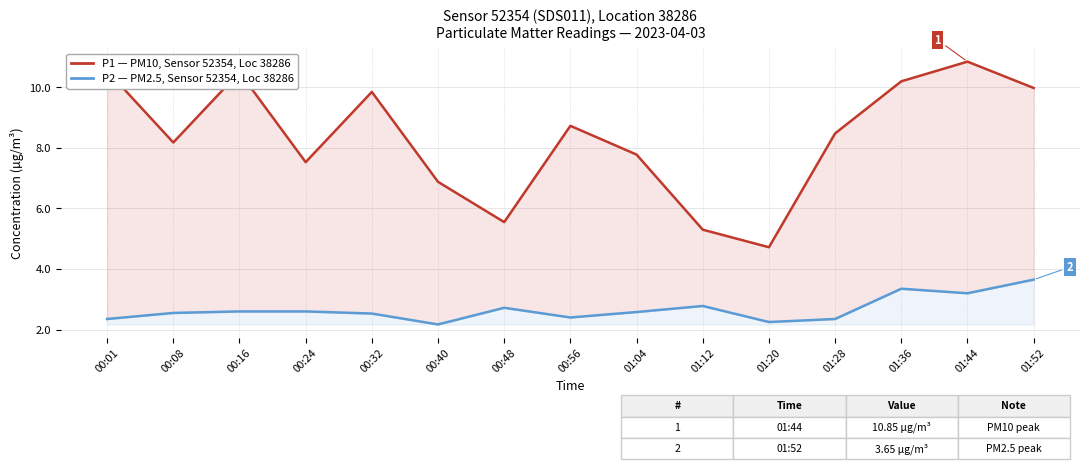

How many interior local peaks does the P1 (PM10) series have?

4